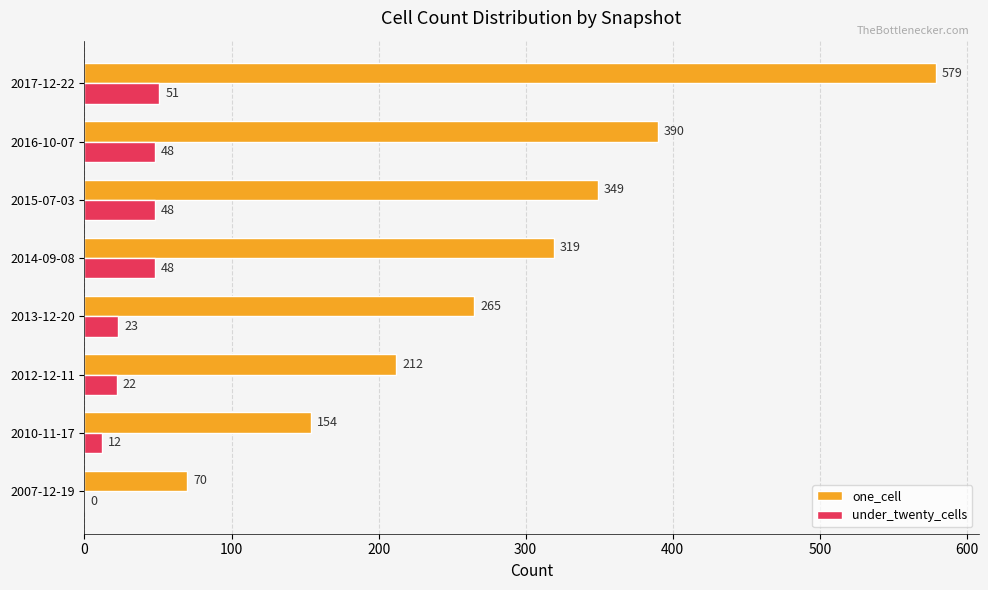

What is the sum of the one_cell values at 2016-10-07 and 2013-12-20?

655